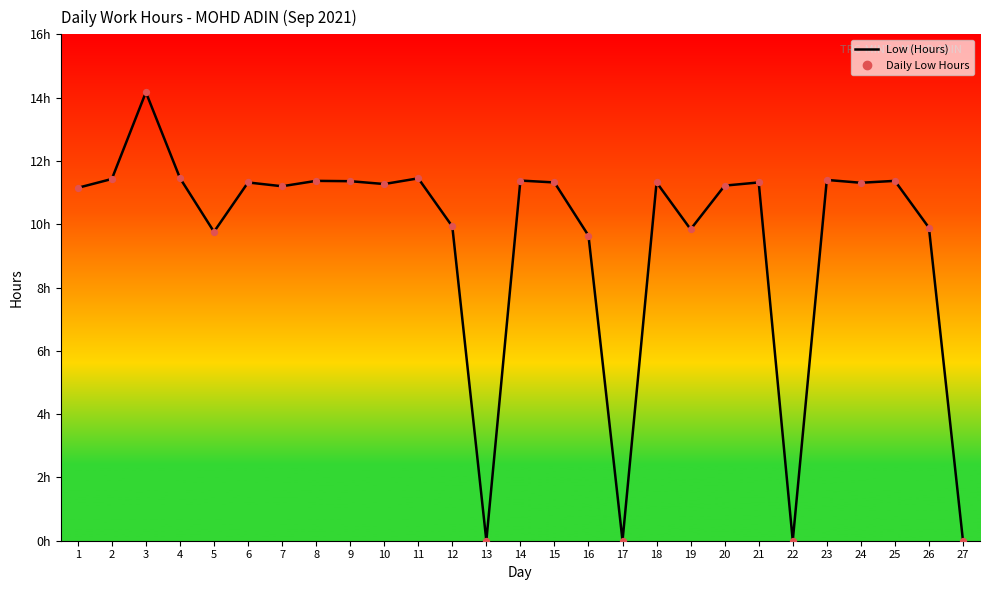

What is the change in value from 5 to 14?

+1.6